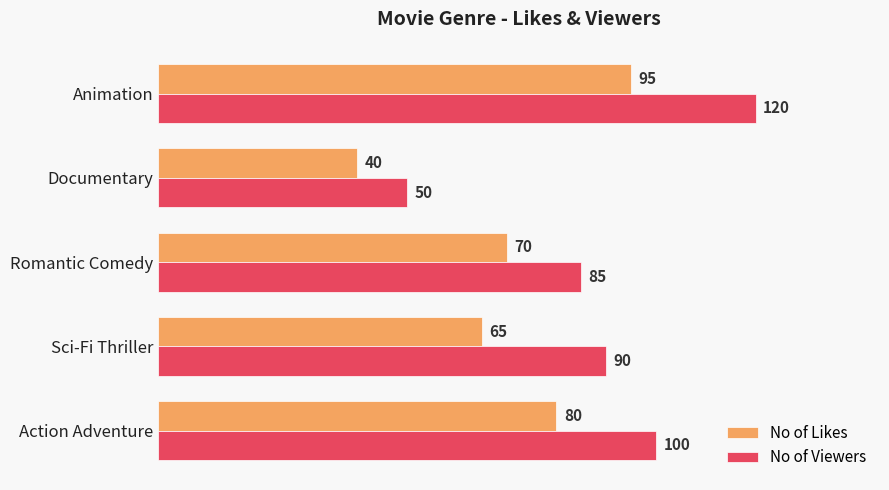

At which category is the sum across all series the highest?

Animation